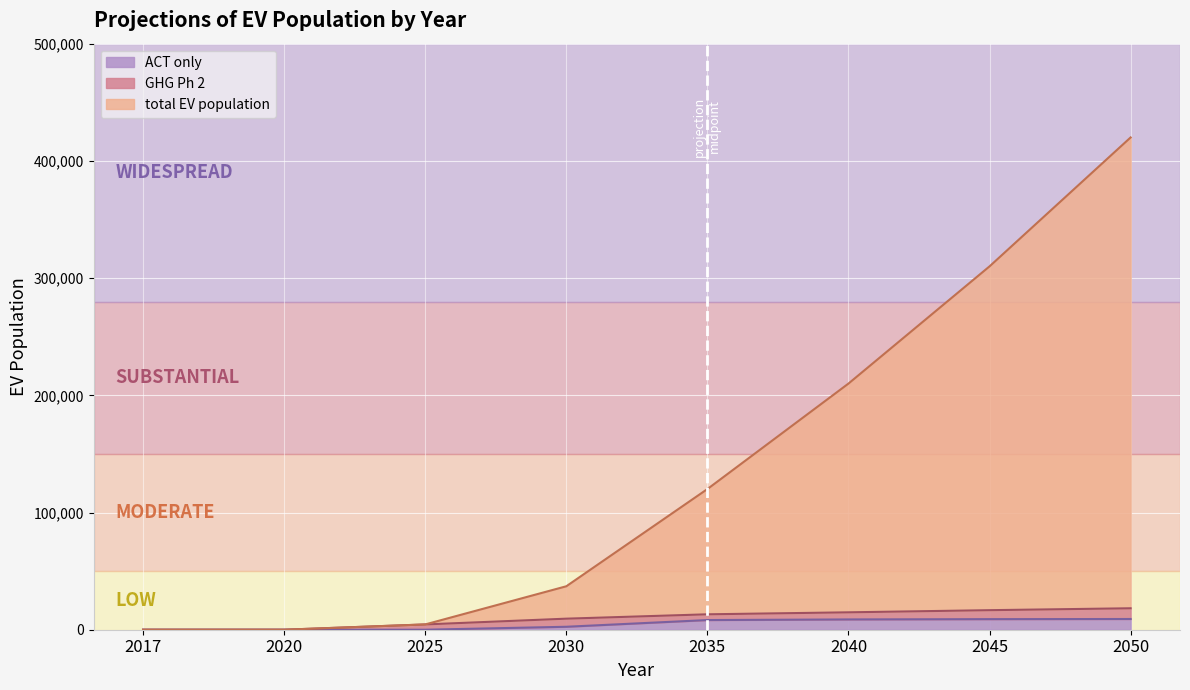

True or false: GHG Ph 2 has more than 1 interior local peaks.

False